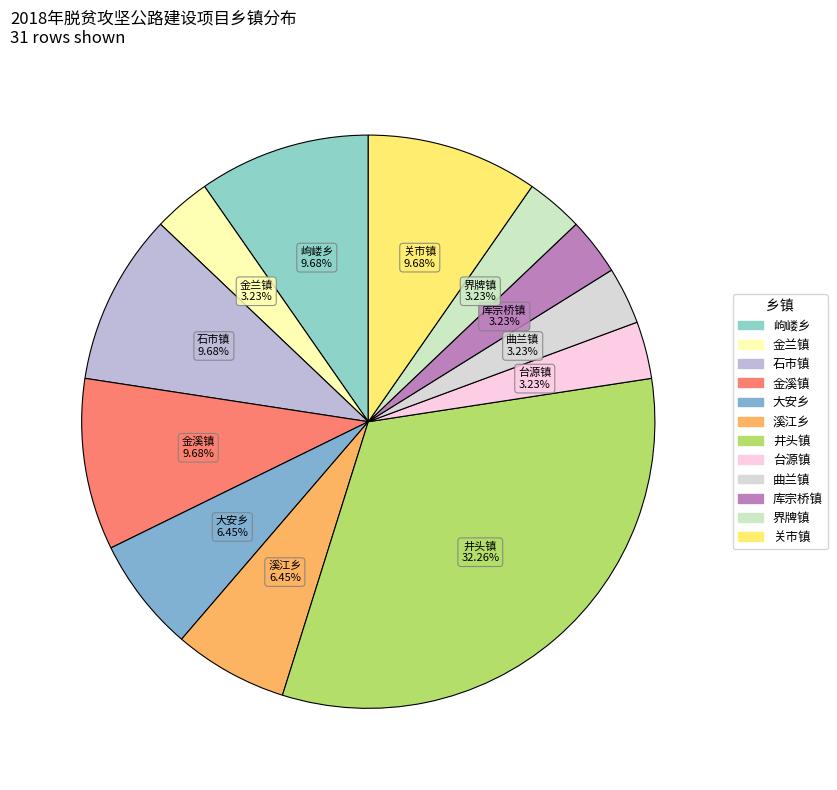

To the nearest percent, what percentage of the pie is 界牌镇?

3%